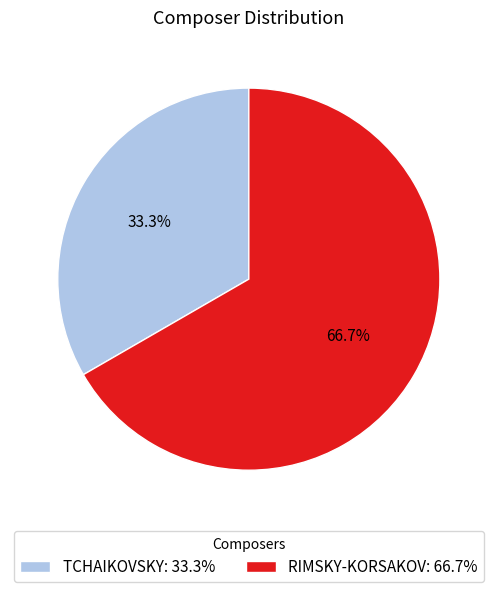

Which category accounts for the majority?

RIMSKY-KORSAKOV